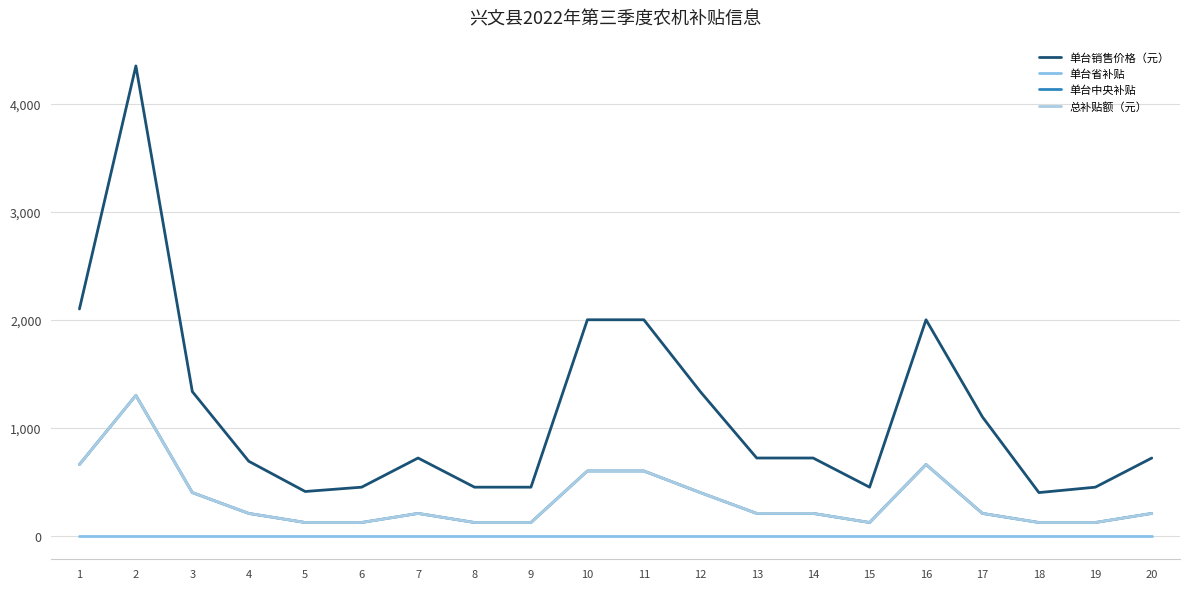

Does the chart have visible grid lines?

Yes